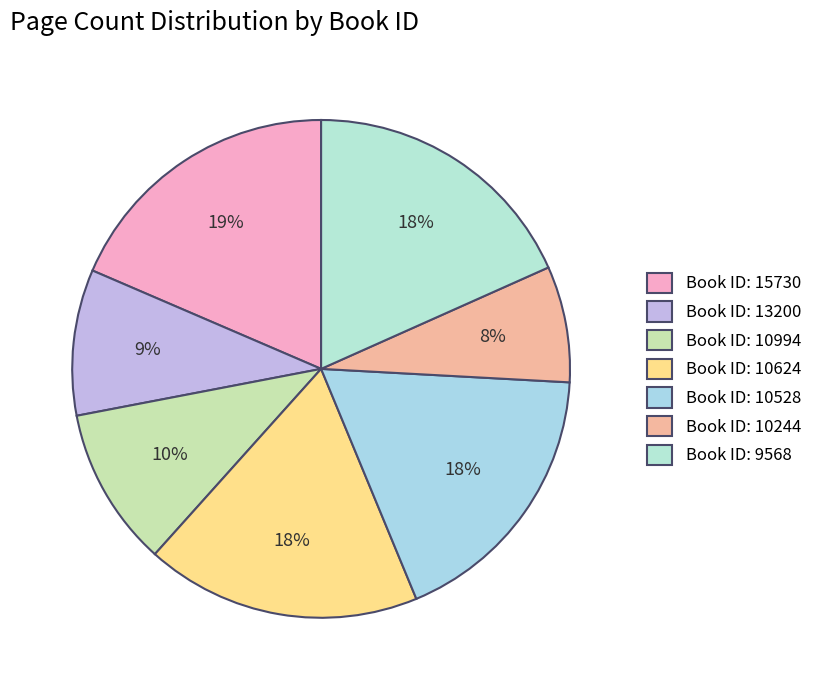

To the nearest percent, what is the average slice percentage?

14%